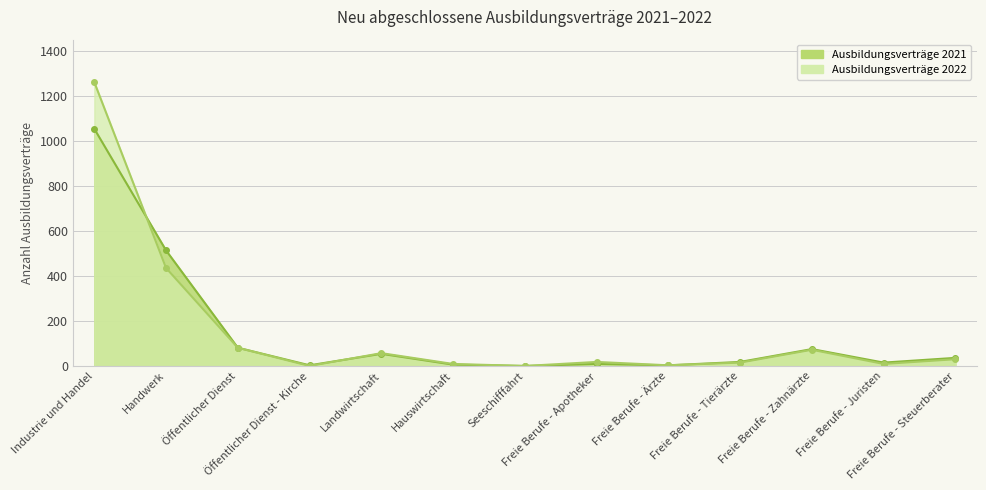

True or false: Insgesamt 2022 has more than 0 interior local peaks.

True